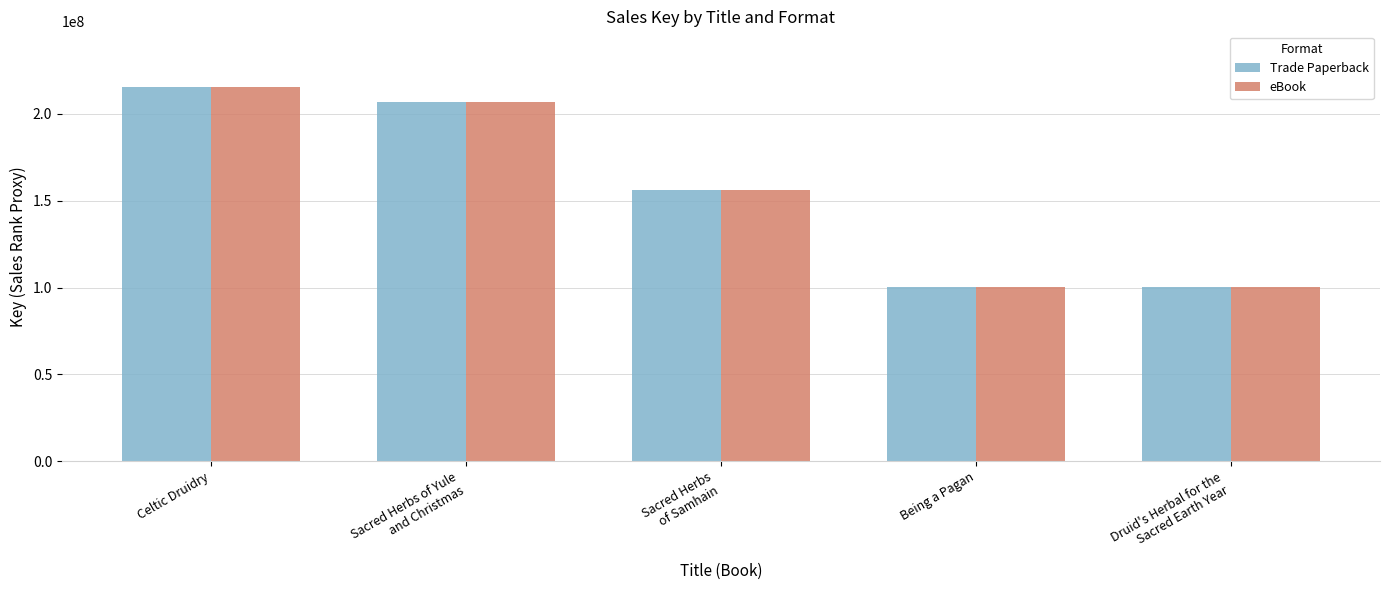

Count the number of data series in this chart.

2